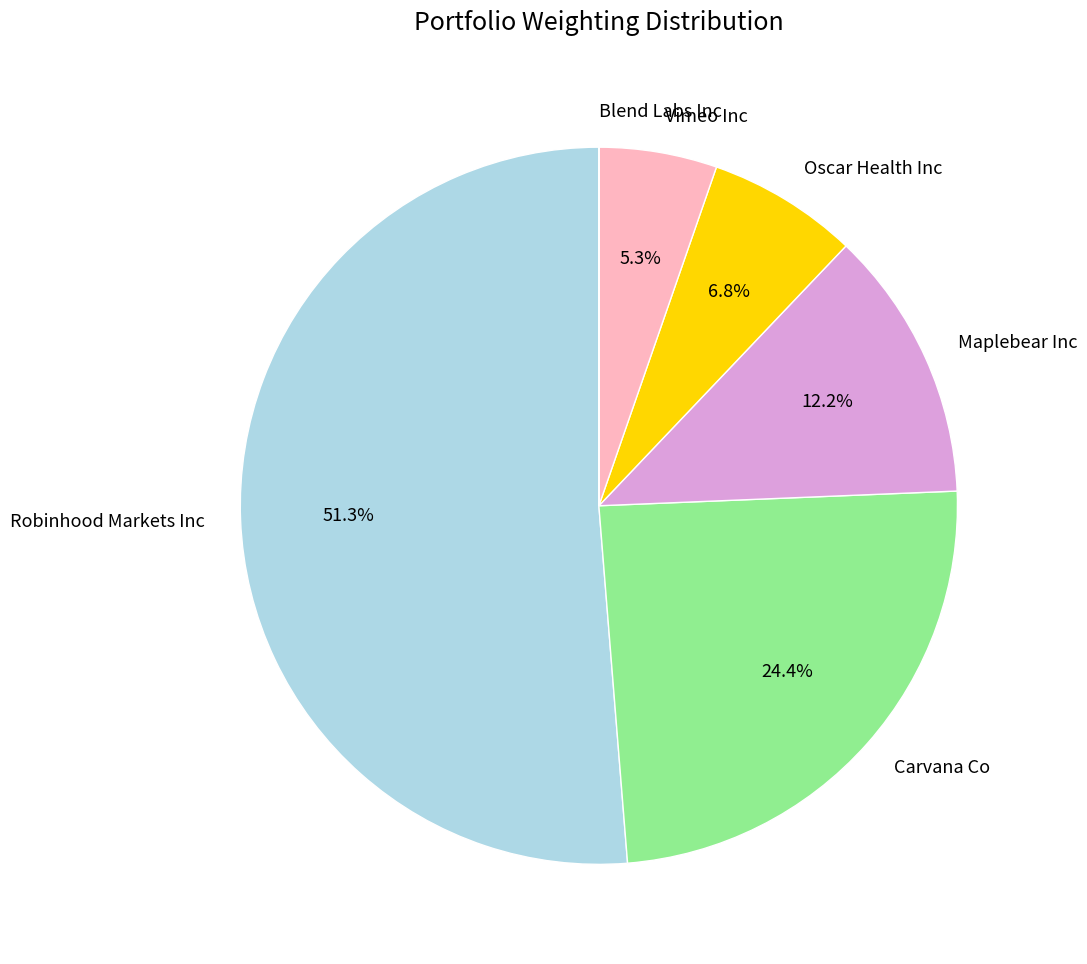

What percentage do Carvana Co and Vimeo Inc together represent?

29.7%